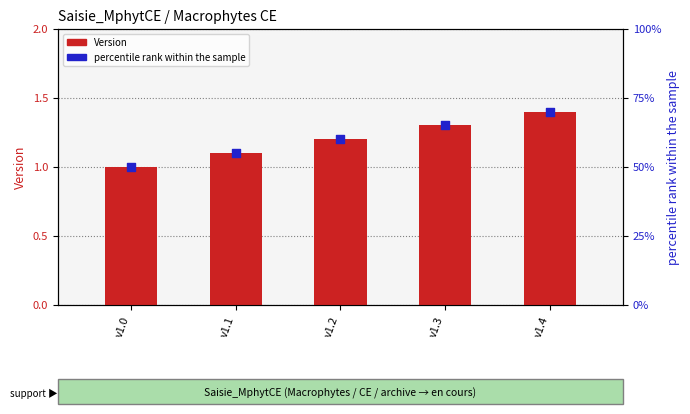

At how many categories does at least one series exceed 45?

5